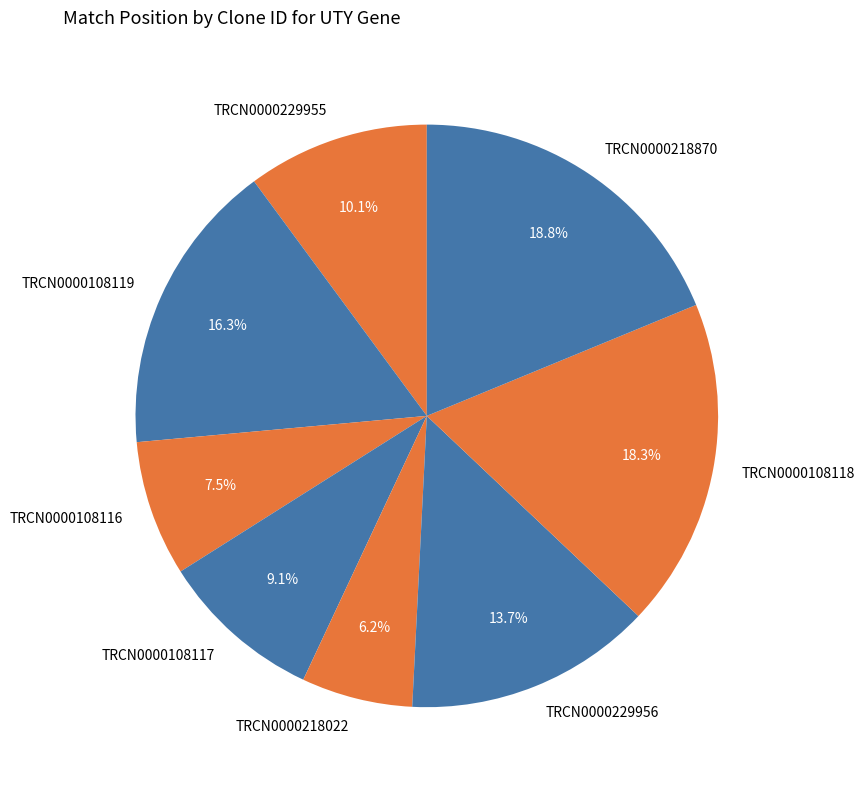

Count the number of slices in the pie.

8